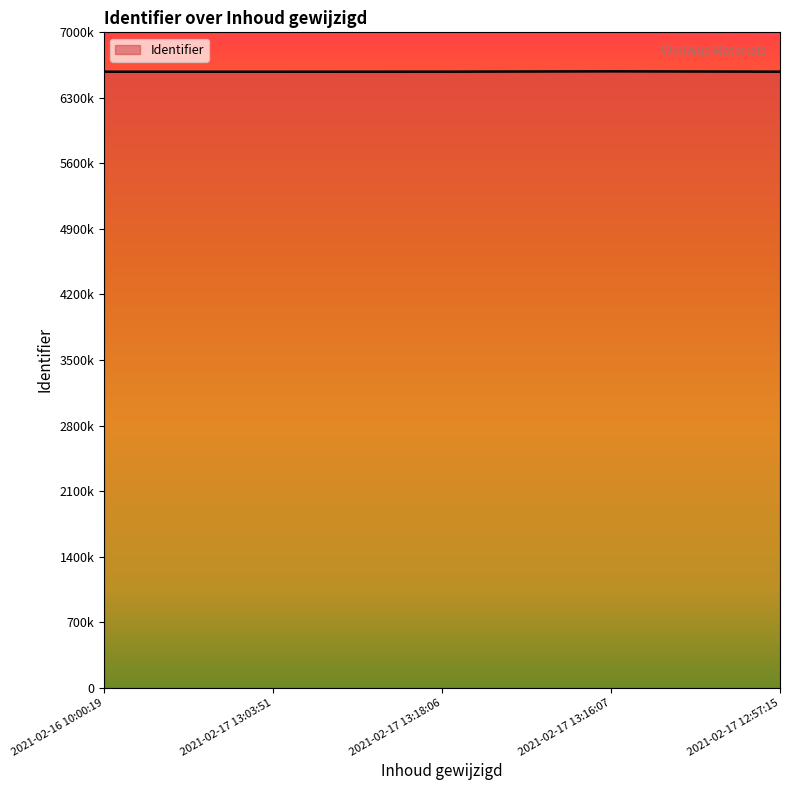

What is the average value?

6580174